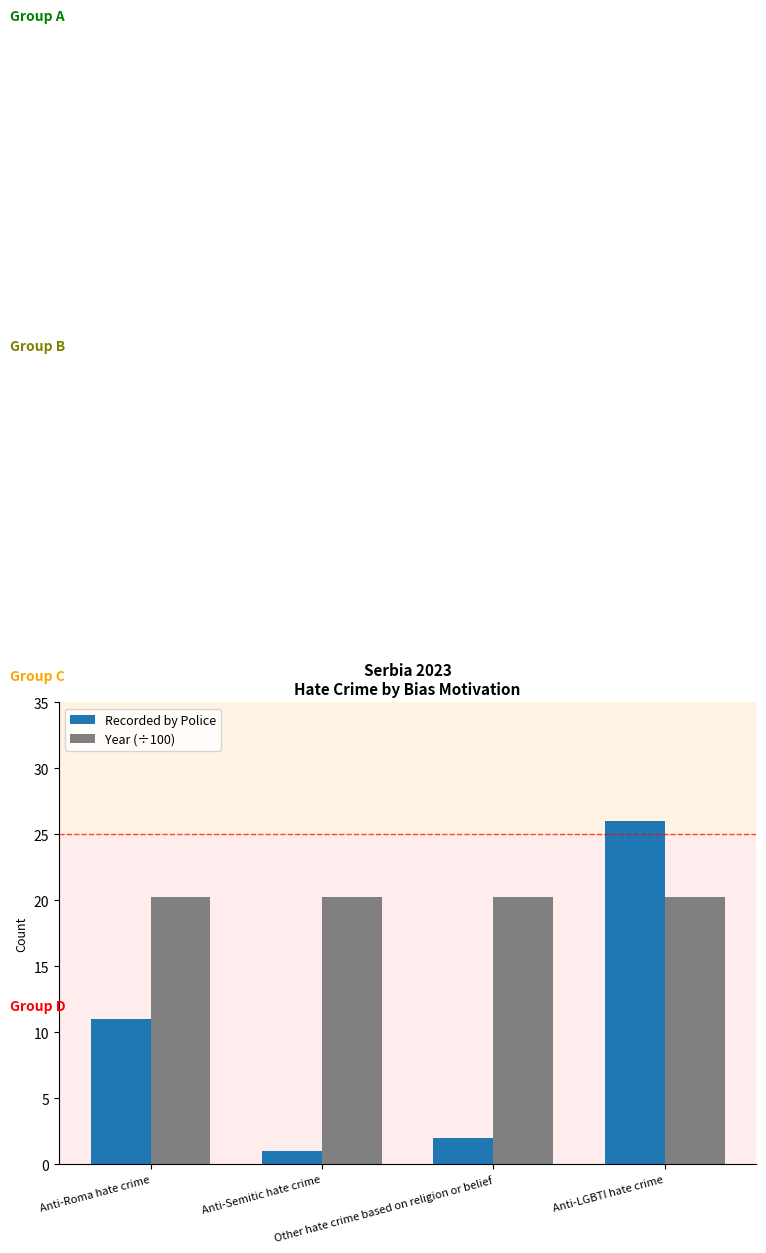

Rank the series by their average value, from highest to lowest.

Year (÷100), Recorded by Police